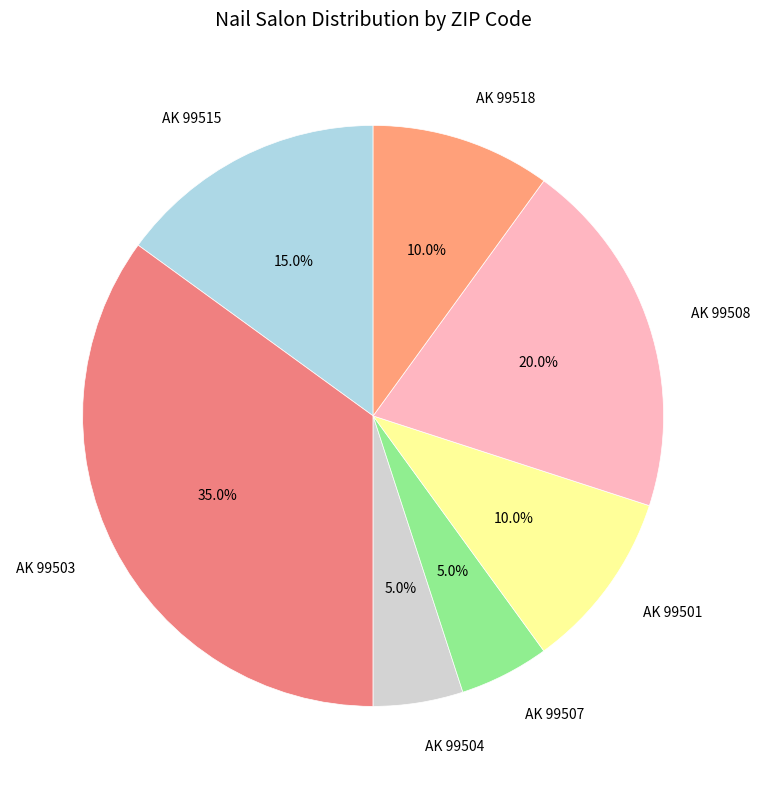

To the nearest percent, what is the average slice percentage?

14%